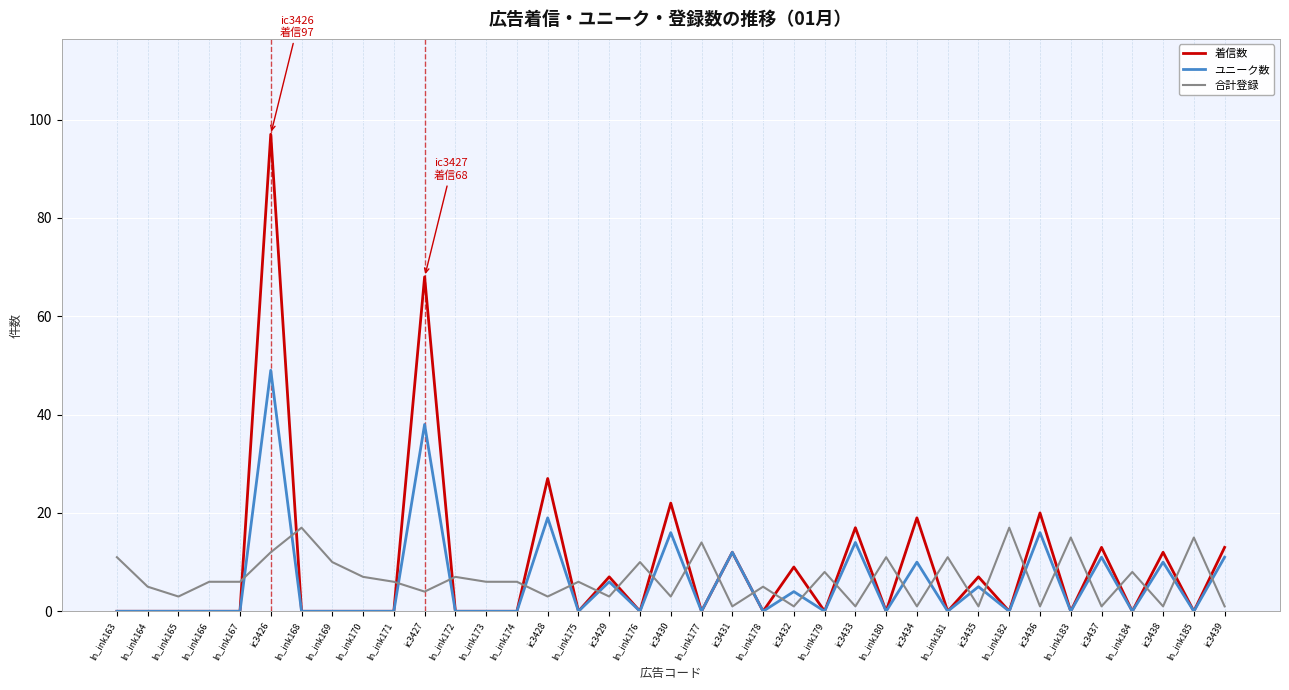

What position from the left is ic3430?

19